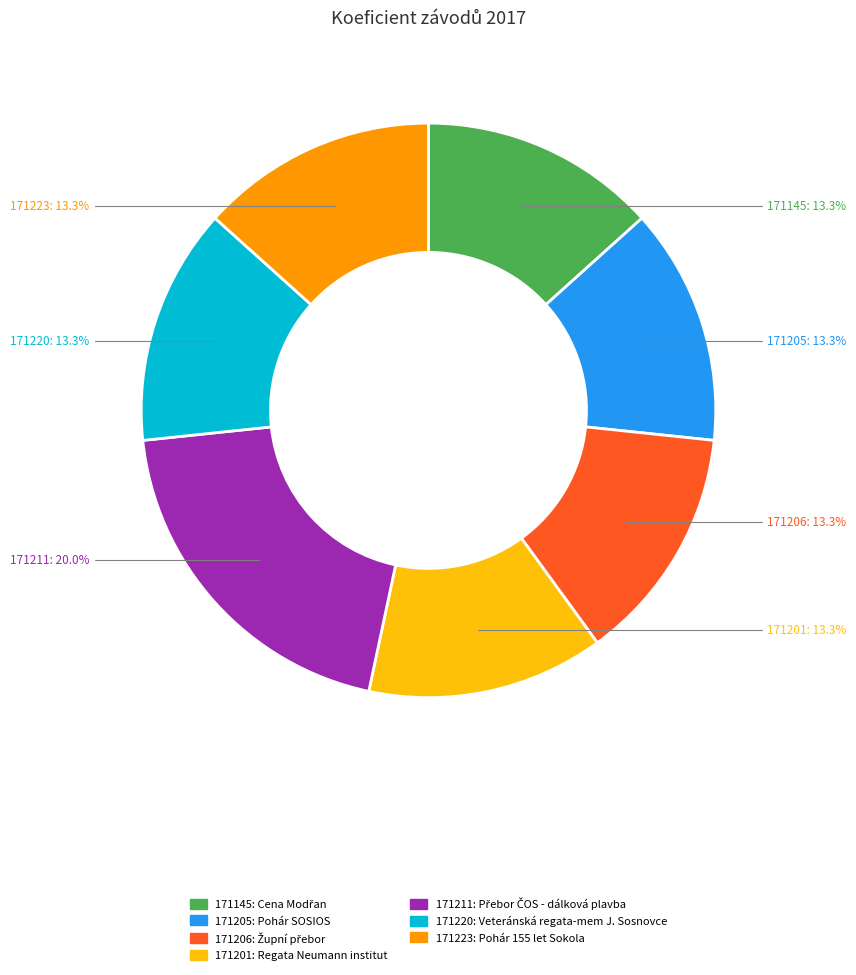

Count the number of slices in the pie.

7